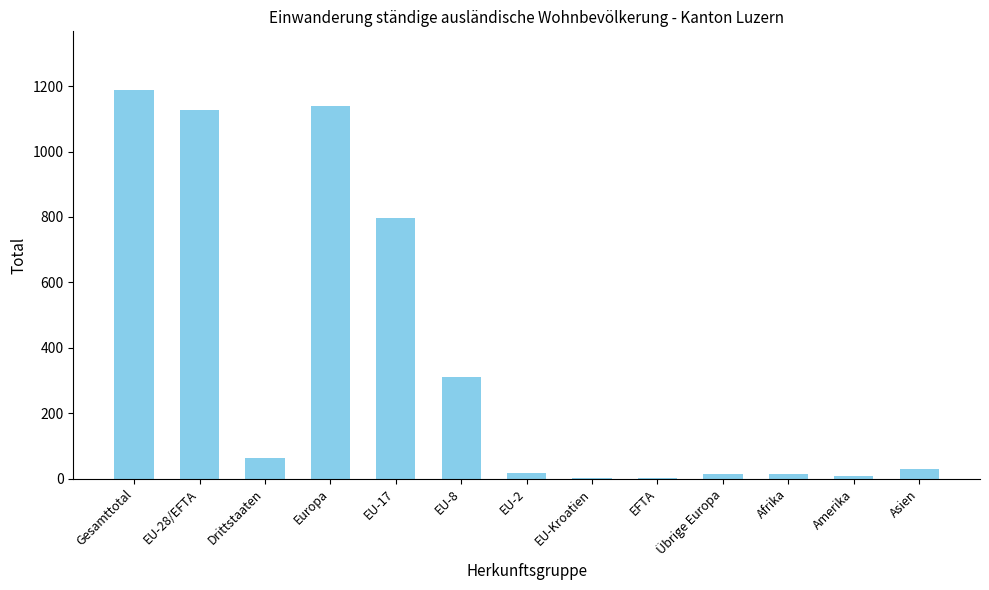

What is the difference between the values at Drittstaaten and EU-8?

248